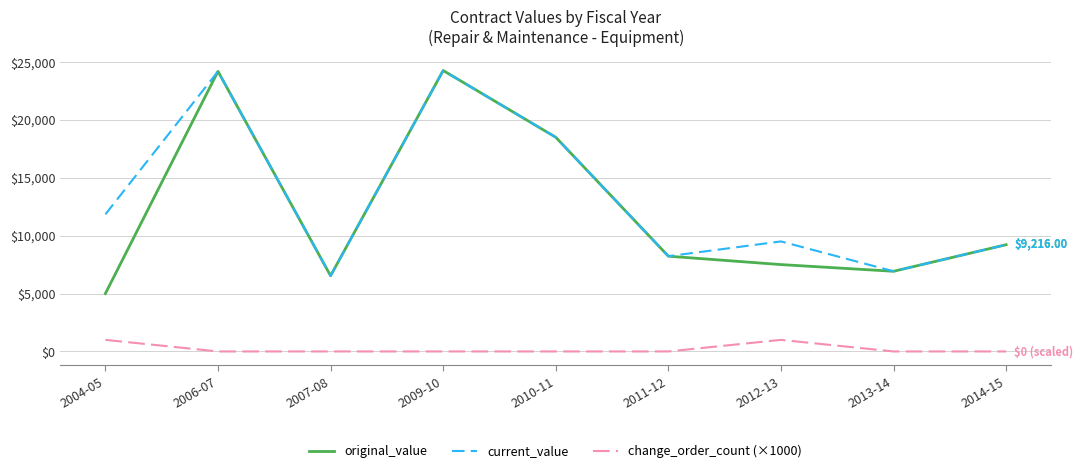

How many distinct data groups are displayed?

3